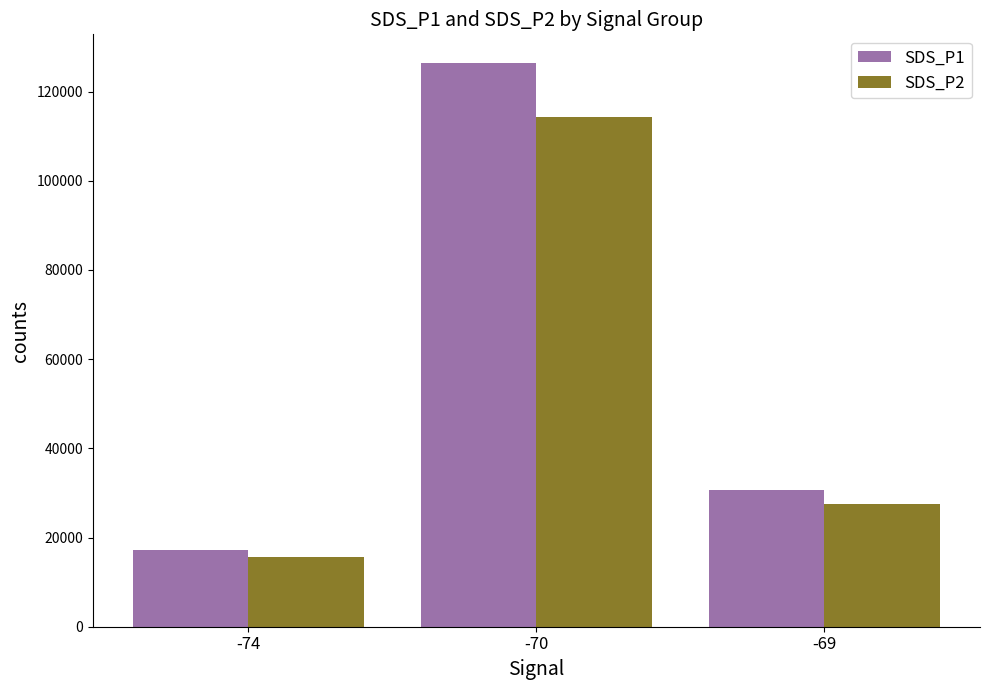

How many SDS_P2 values are between 15549 and 114399?

3